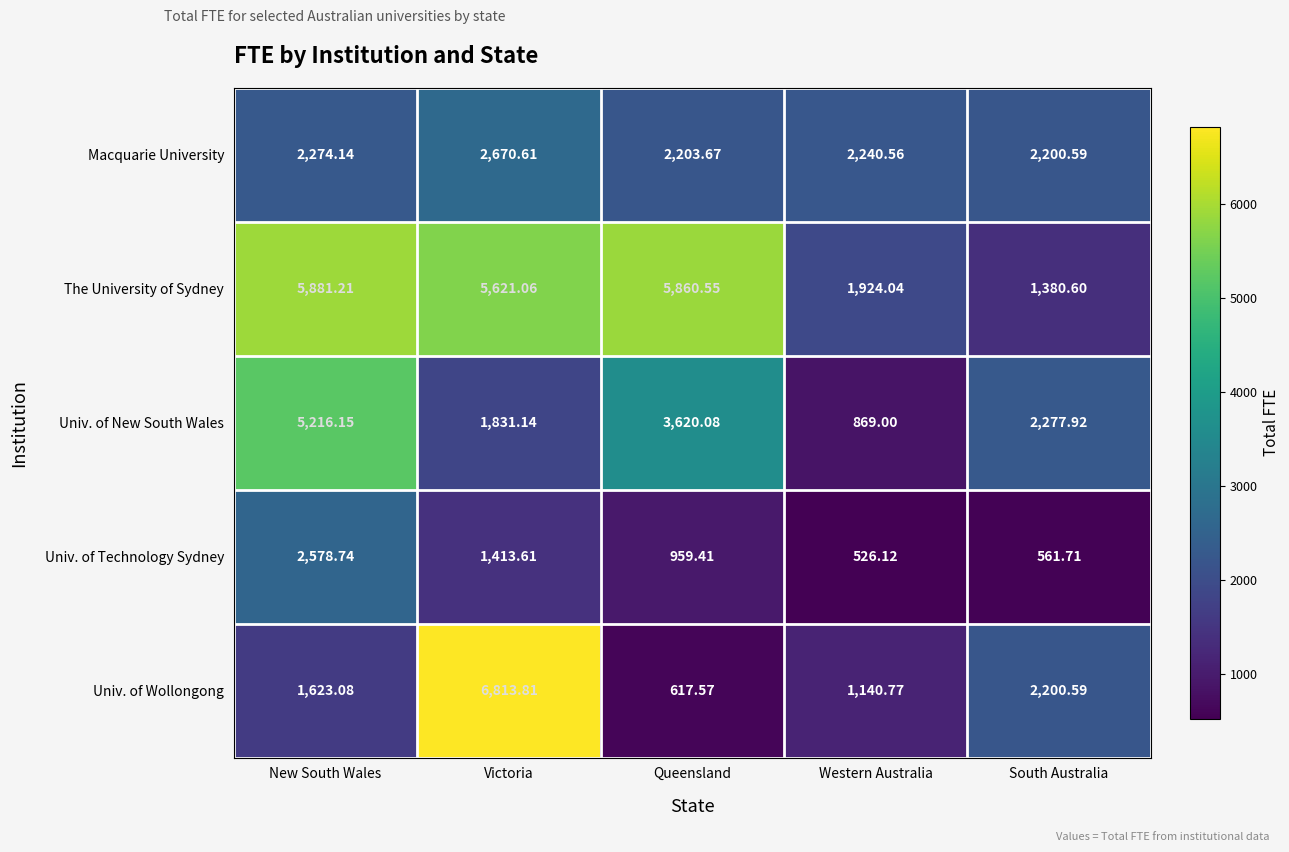

Where does the The University of Sydney series first go above 5621?

New South Wales